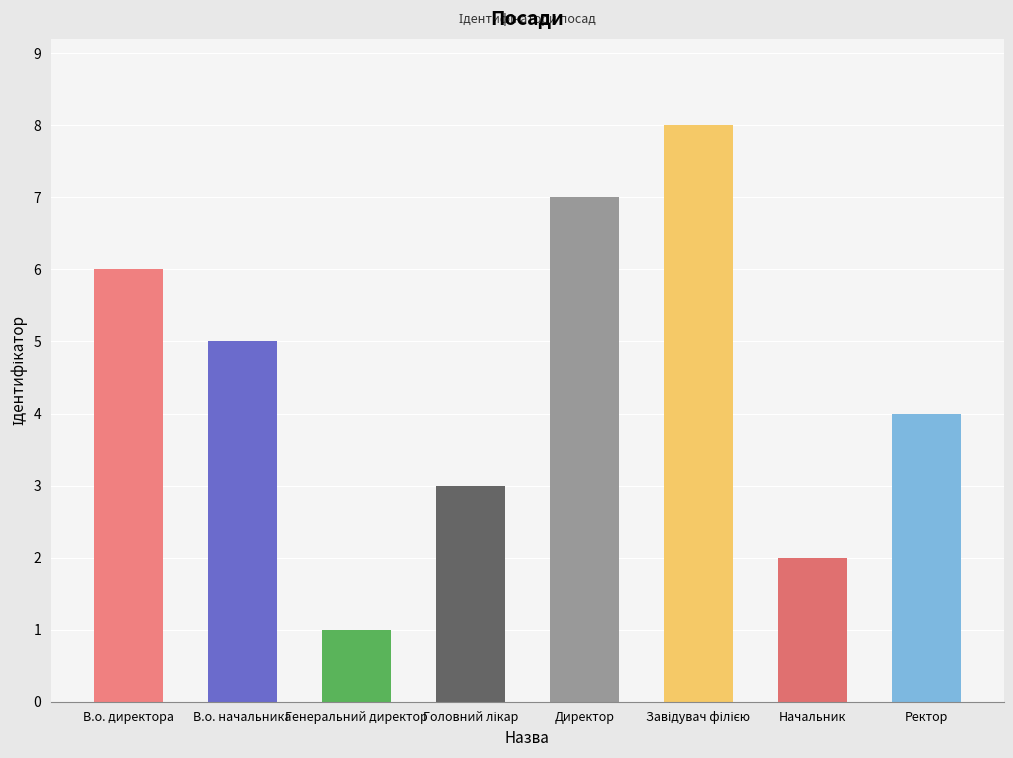

Approximately how many times larger is the value at В.о. директора compared to В.о. начальника?

1.2